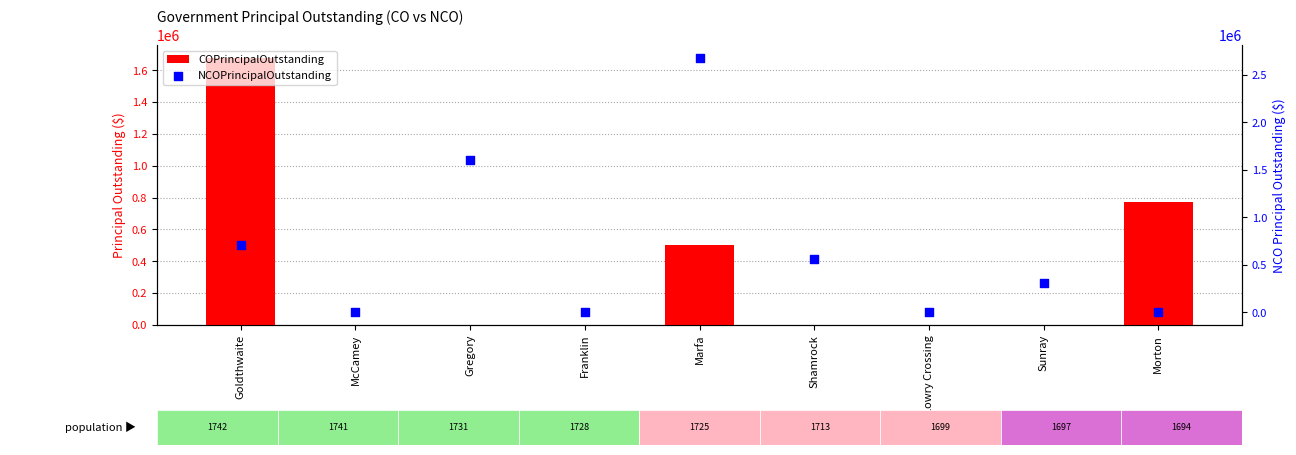

What are all the series names shown in the legend?

COPrincipalOutstanding, NCOPrincipalOutstanding